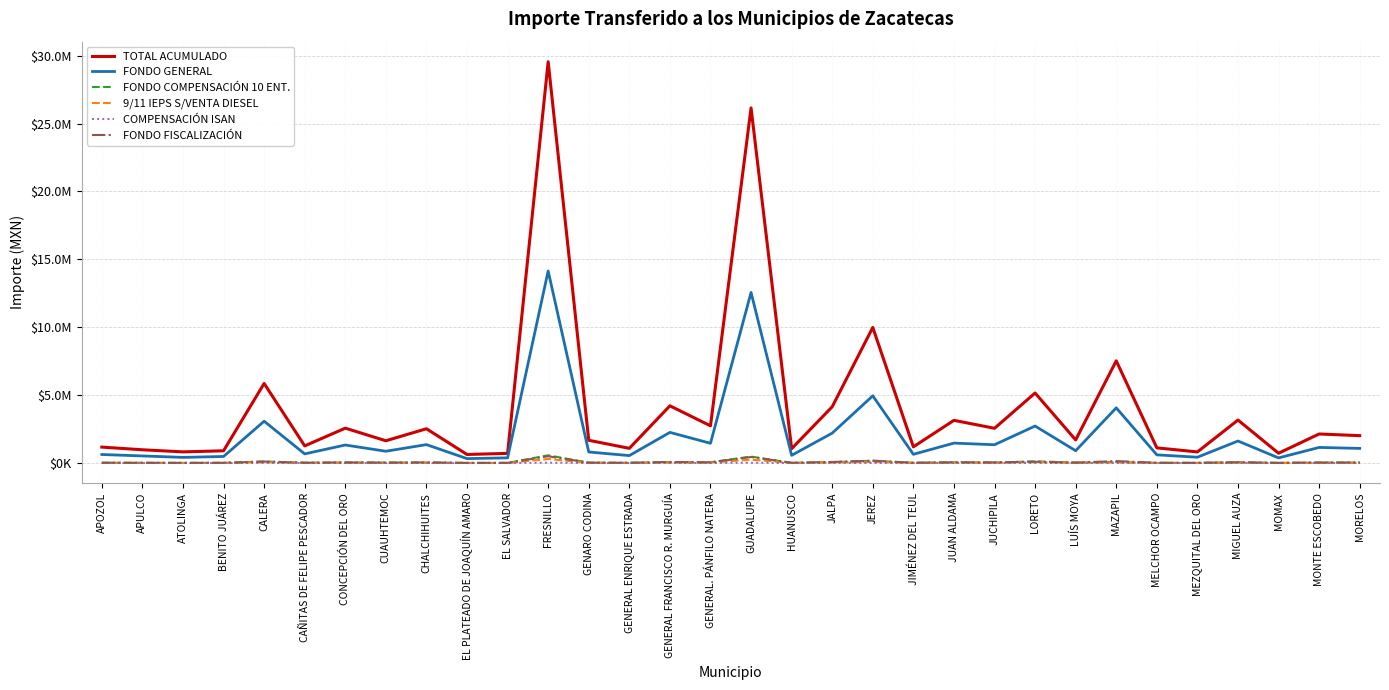

True or false: FONDO FISCALIZACIÓN has more than 0 interior local peaks.

True